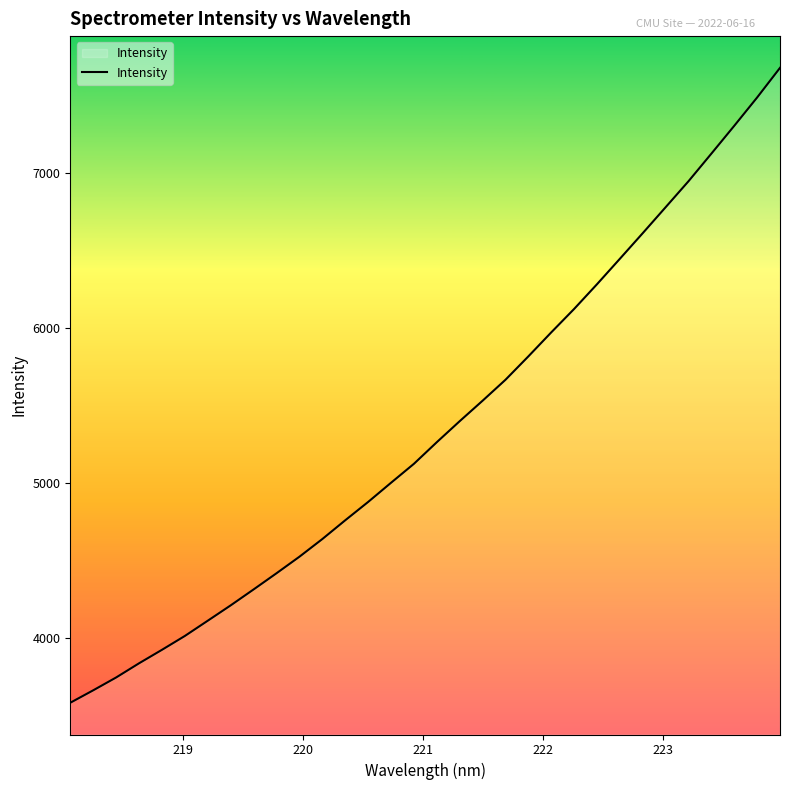

What is the difference between the maximum and minimum values?

4098.4